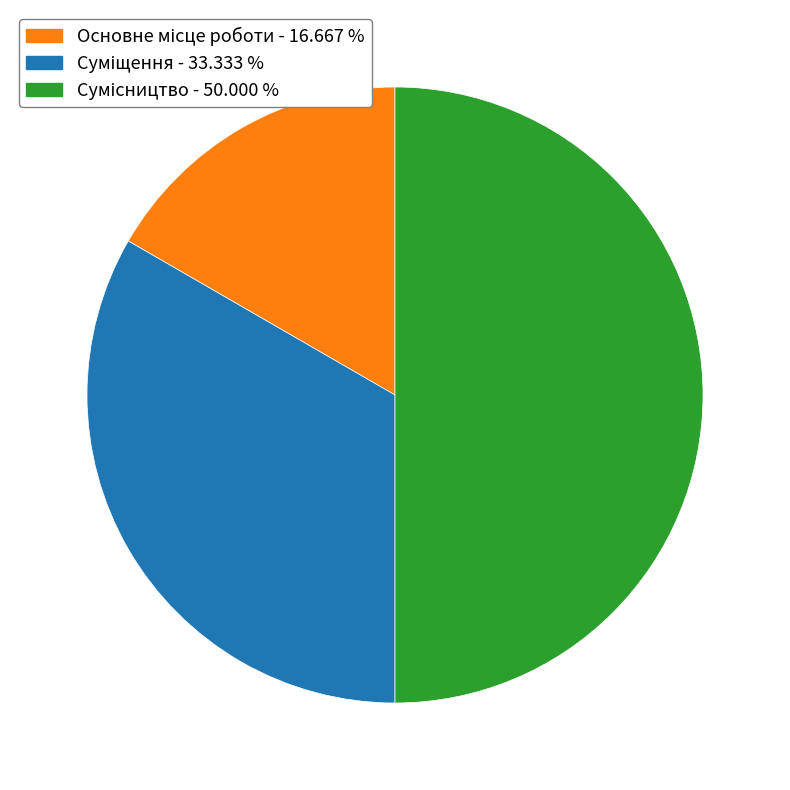

Count the number of slices in the pie.

3